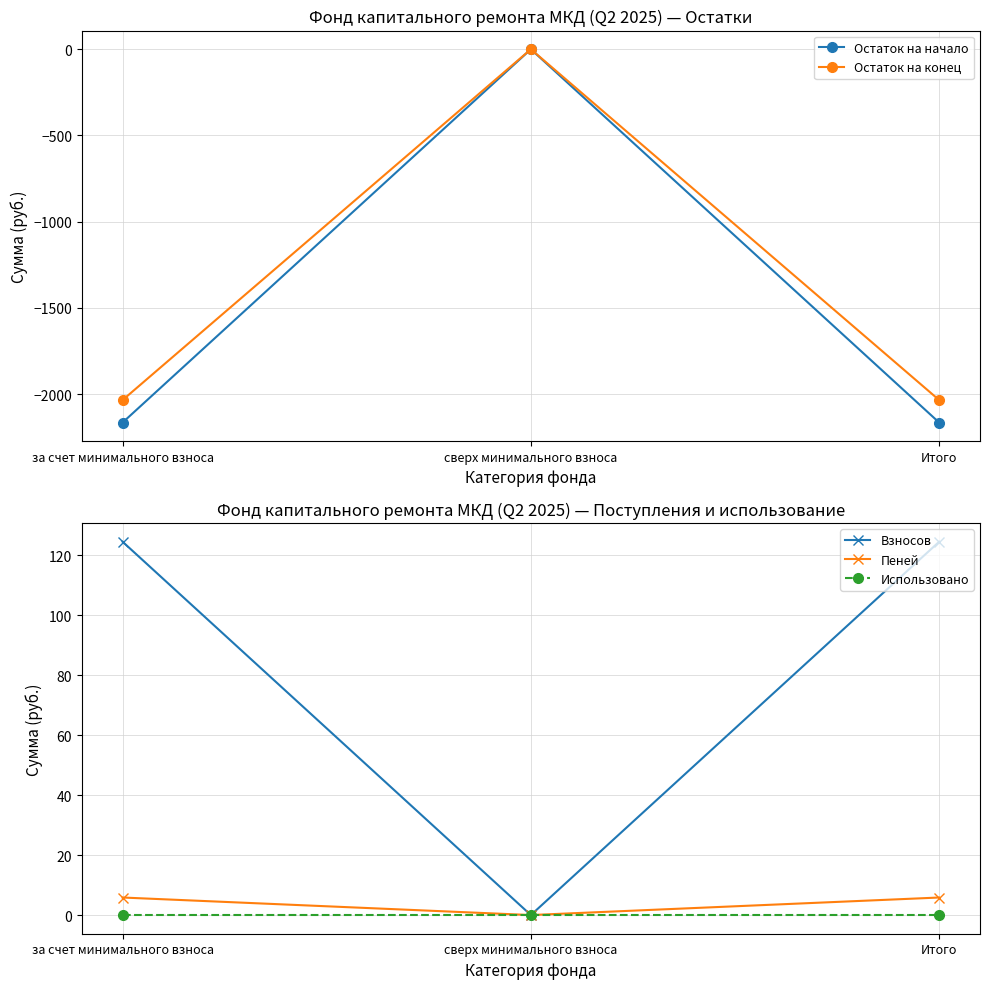

Is it true that Пеней equals 10.0 at за счет минимального взноса?

False